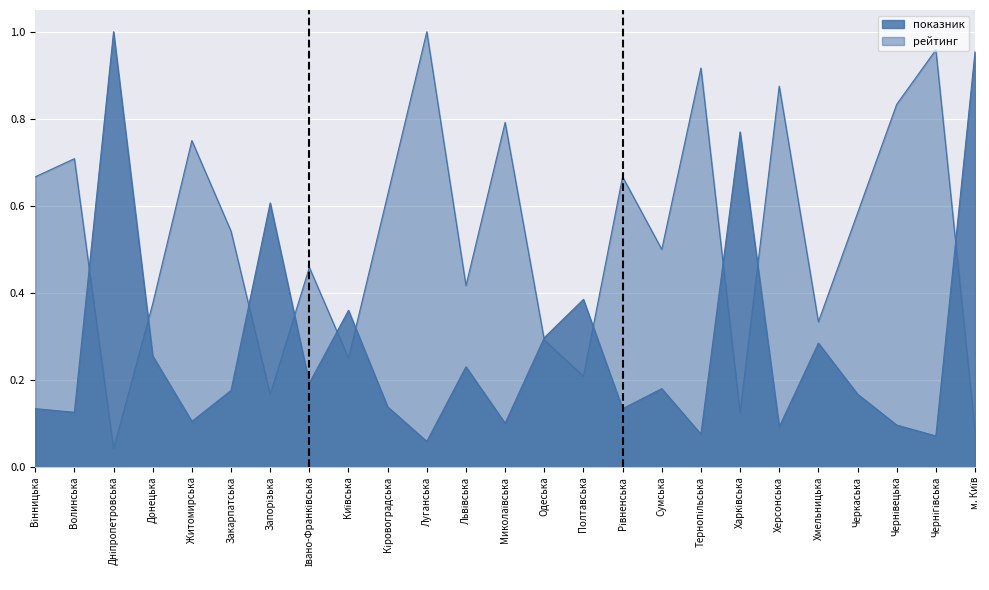

True or false: рейтинг has a value of 0.3 at Хмельницька.

True